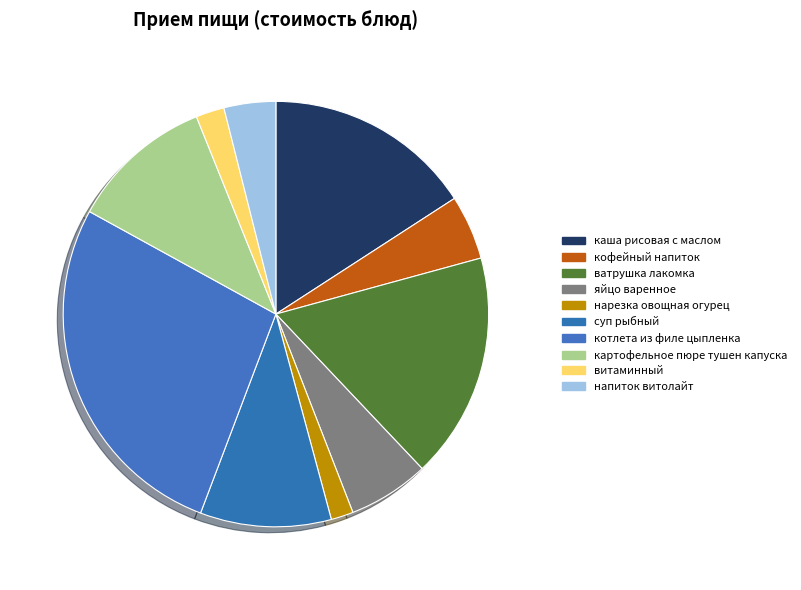

How many slices are in this pie chart?

10